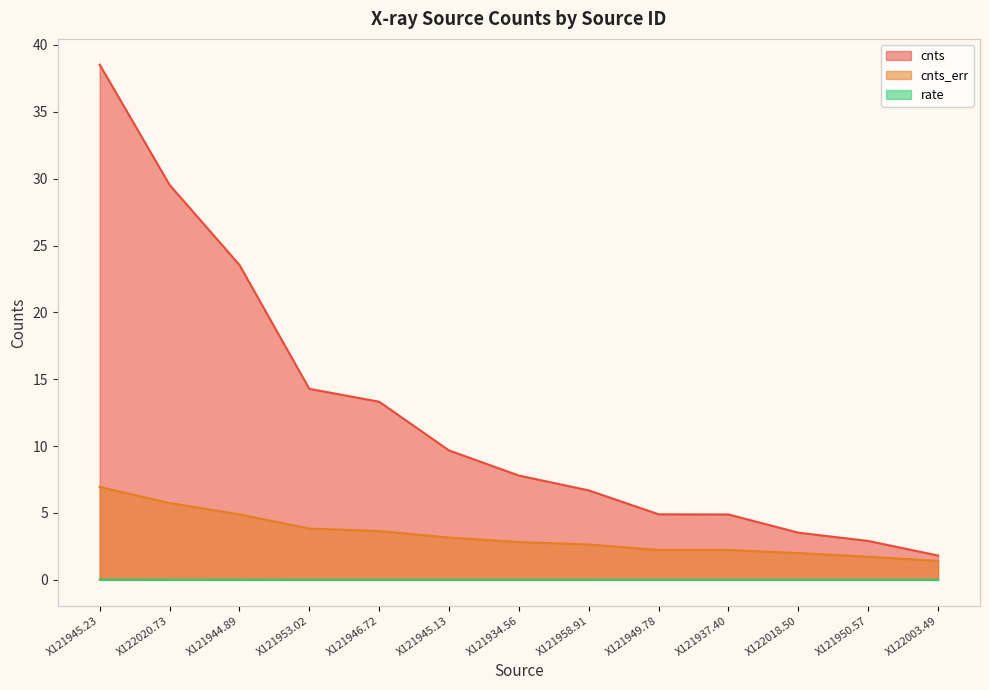

List the labels in order of cnts value, smallest first.

X122003.49, X121950.57, X122018.50, X121937.40, X121949.78, X121958.91, X121934.56, X121945.13, X121946.72, X121953.02, X121944.89, X122020.73, X121945.23